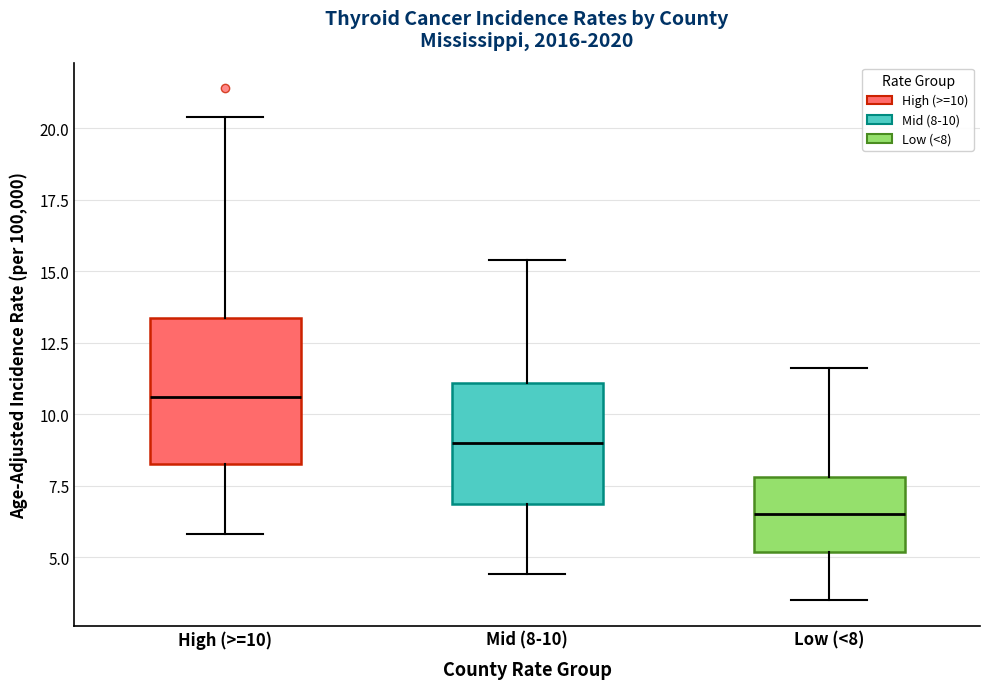

Where does the median line of the box for High (>=10) sit on the y-axis? The values are not printed on the chart, so give them approximately, as read against the axis.

10.5